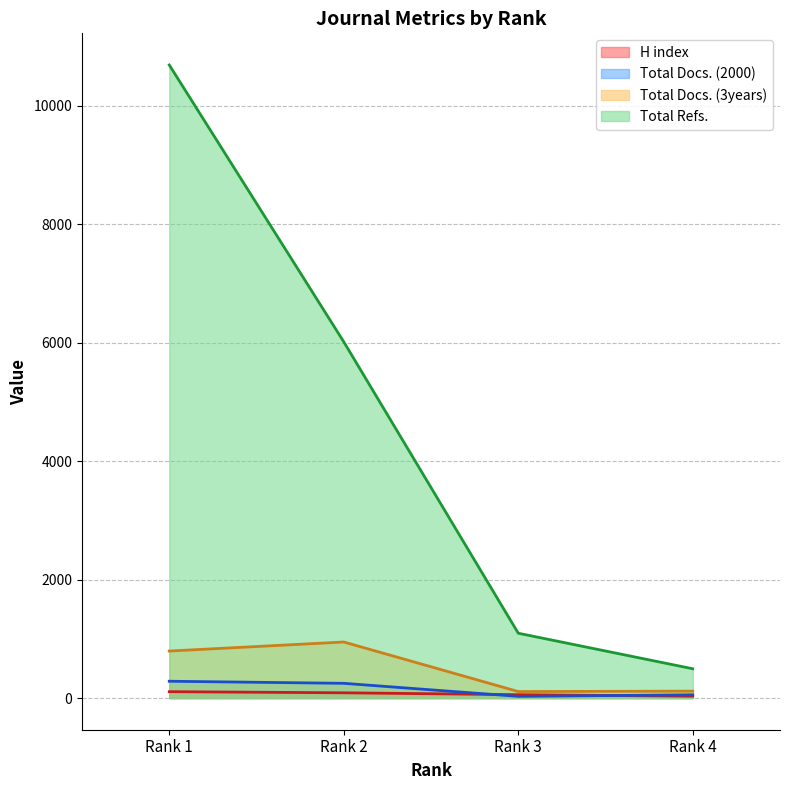

List the series in order of their peak value, highest first.

Total Refs., Total Docs. (3years), Total Docs. (2000), H index